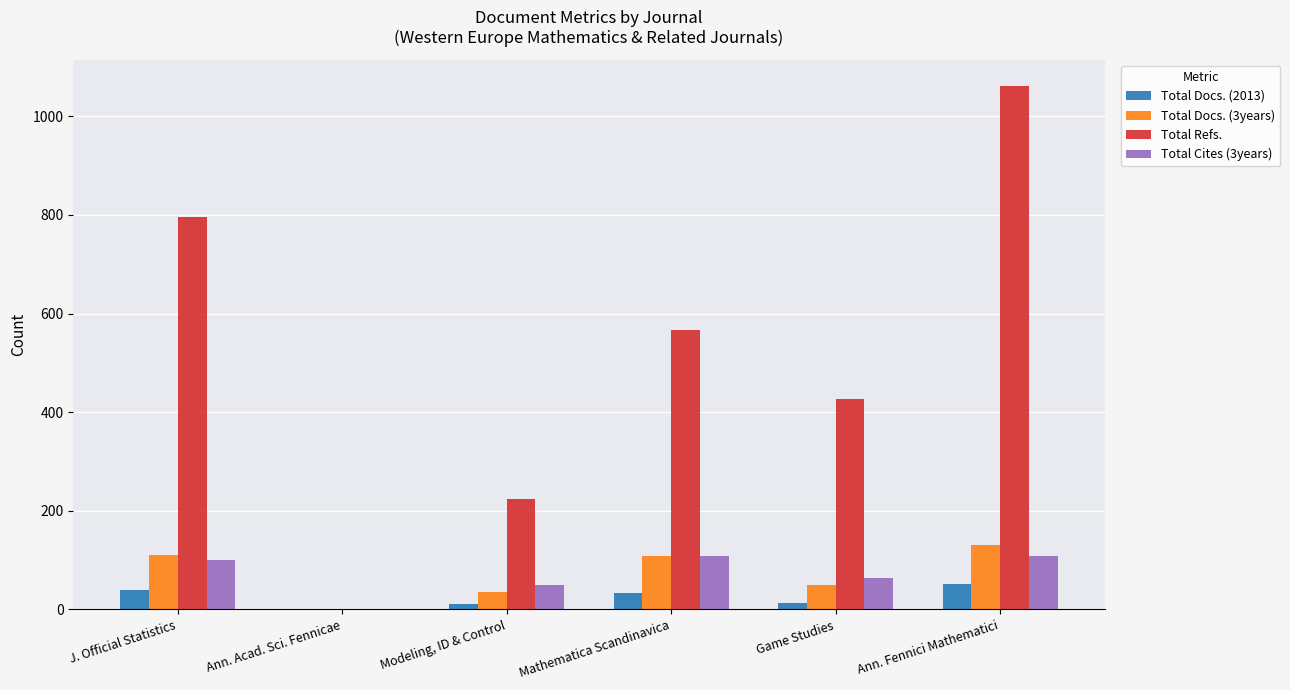

The Total Docs. (3years) series shows 35 at J. Official Statistics. True or false?

False